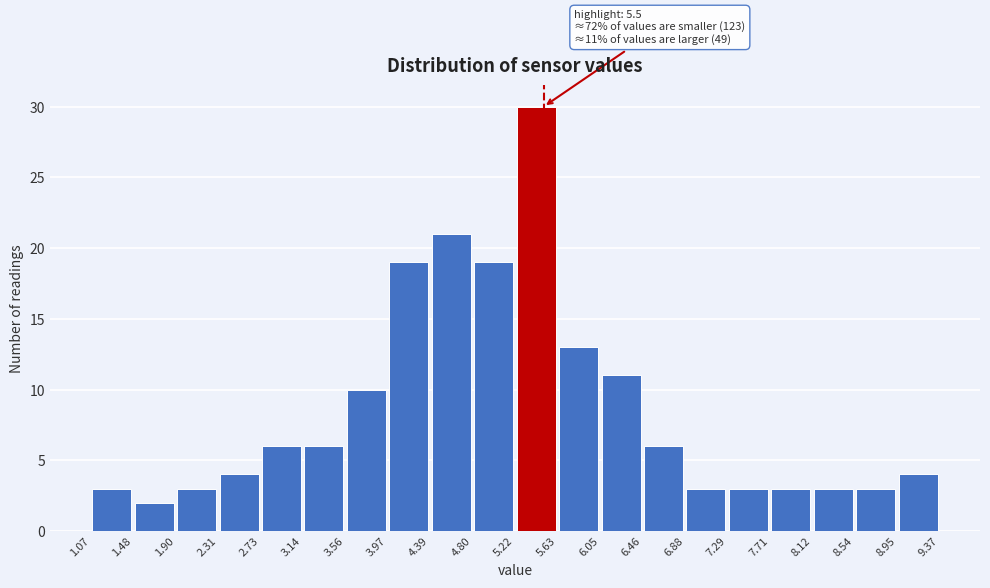

Which range on the x-axis has the tallest bar?

5.22 to 5.63